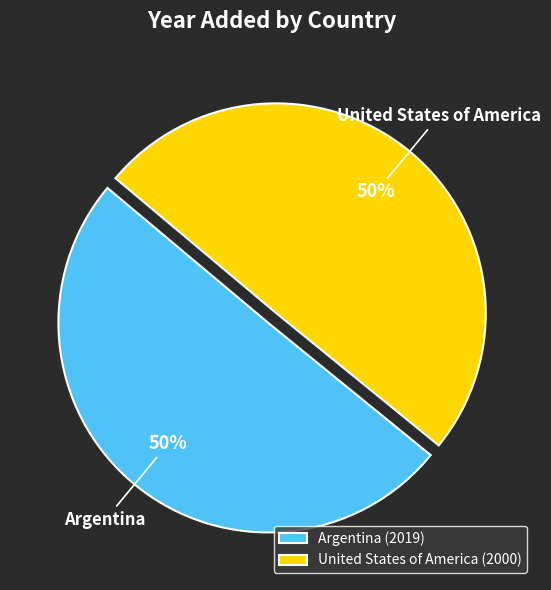

To the nearest percent, what is the average slice percentage?

50%